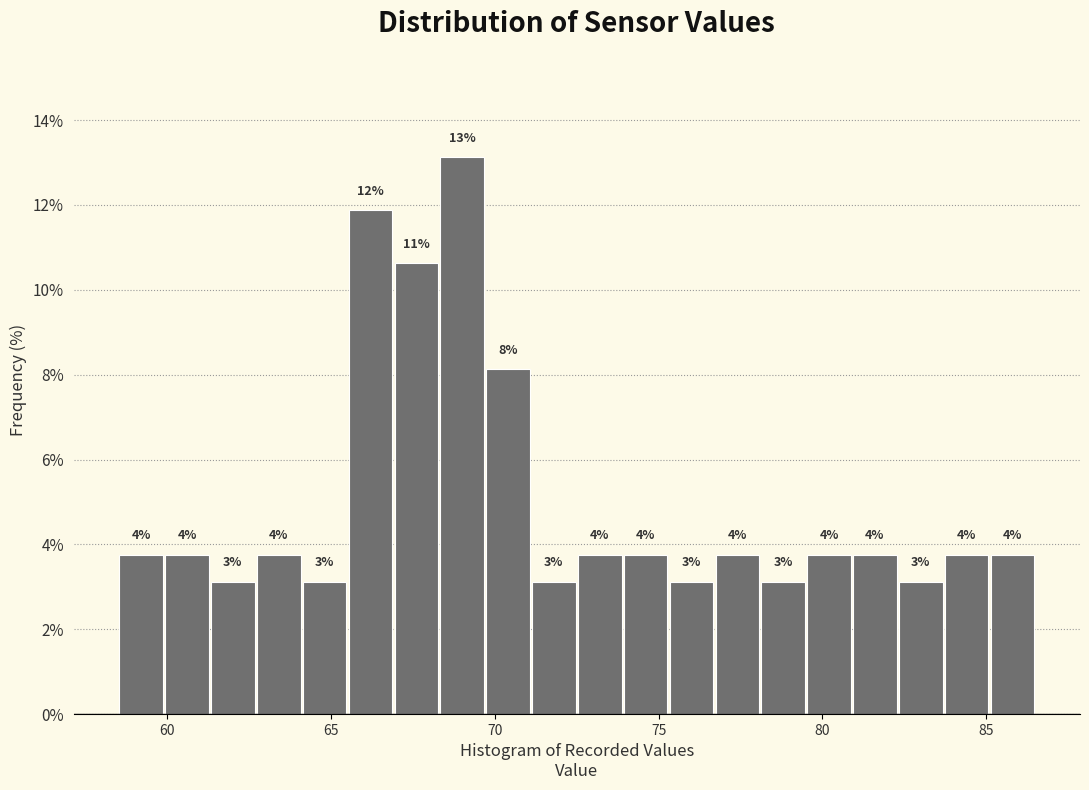

Around what value on the x-axis is the tallest bar? Give the approximate position of its centre, as read against the axis.

69.0